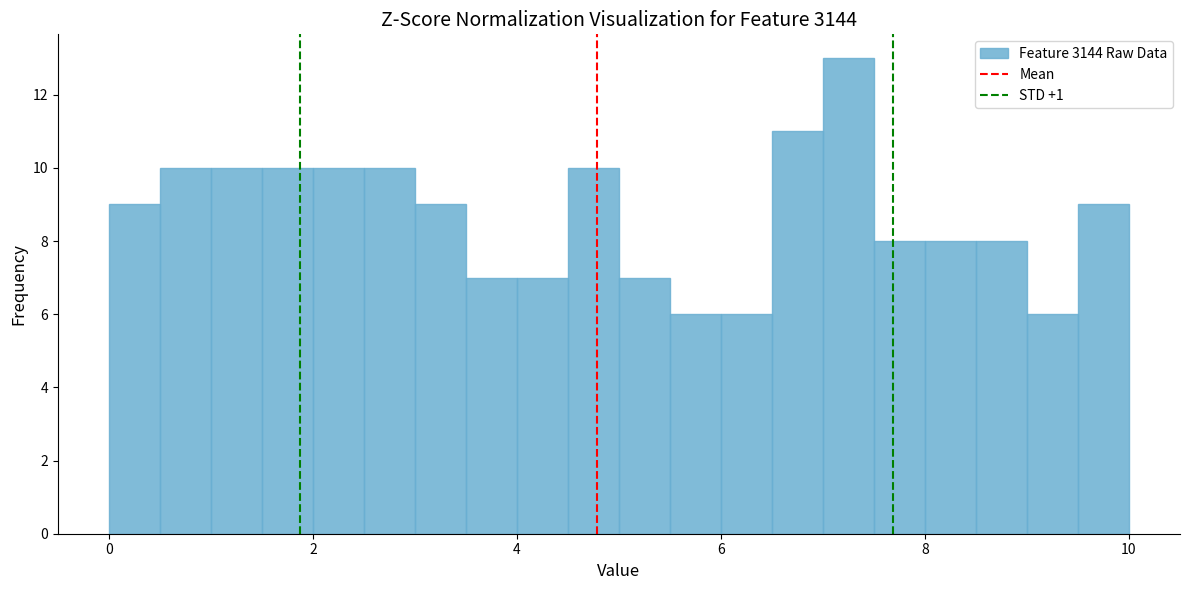

Around what value on the x-axis is the tallest bar? Give the approximate position of its centre, as read against the axis.

7.2